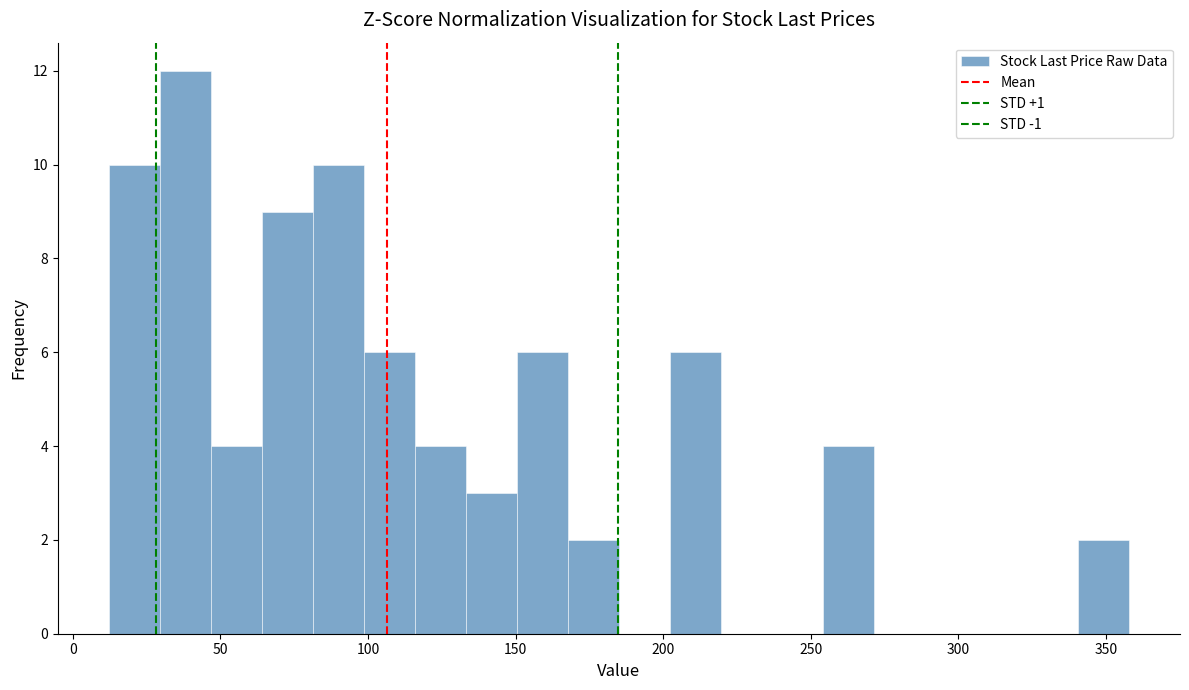

Around what value on the x-axis is the tallest bar? Give the approximate position of its centre, as read against the axis.

40